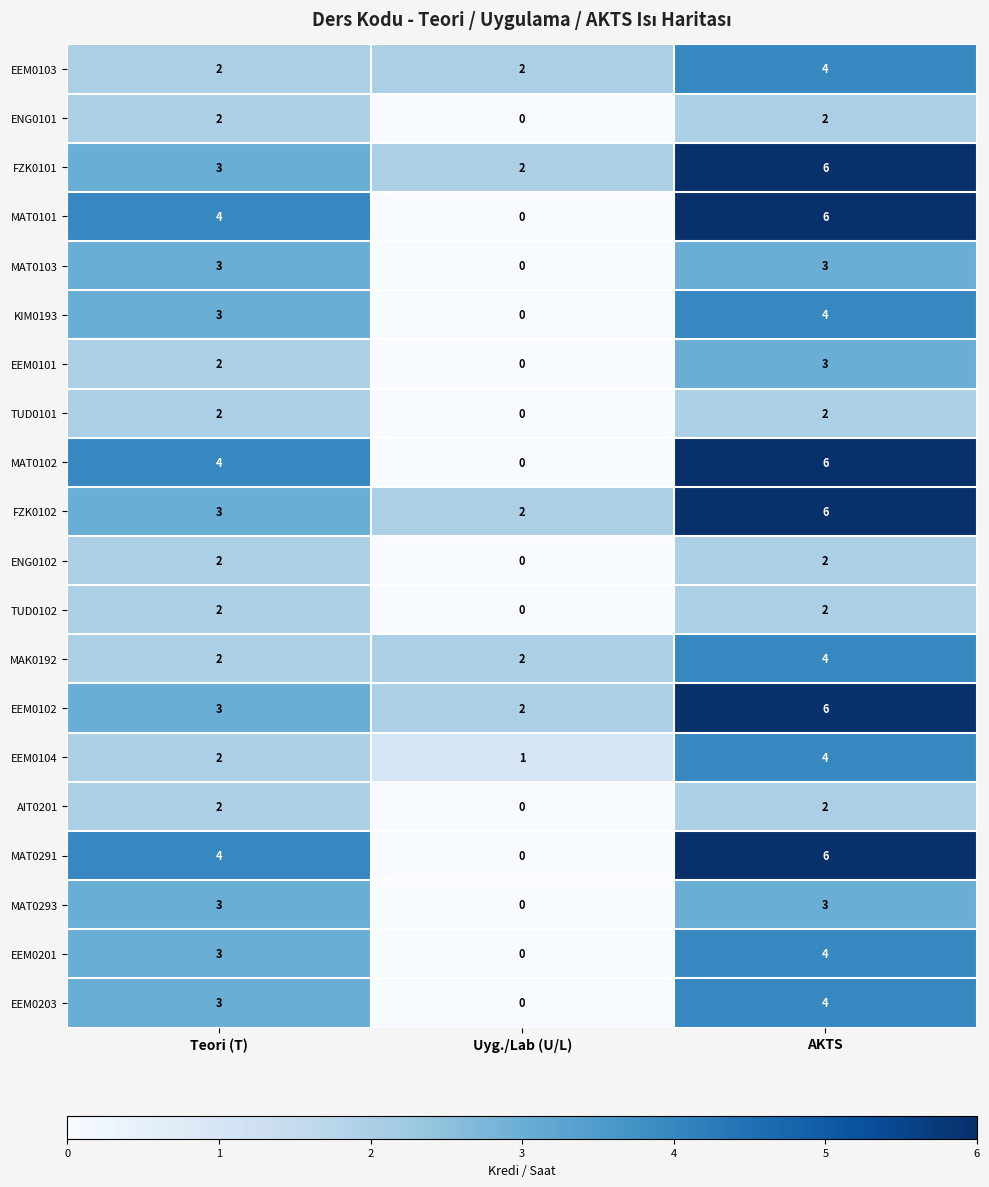

Where is EEM0201 nearest to the value 2?

Teori (T)